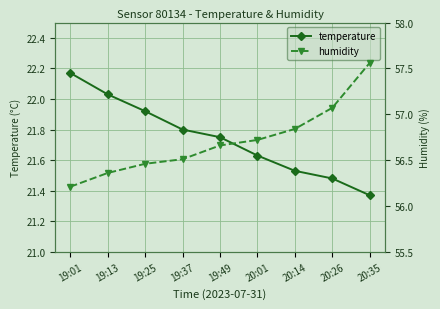

Which has a higher value, 20:26 or 19:01?

19:01